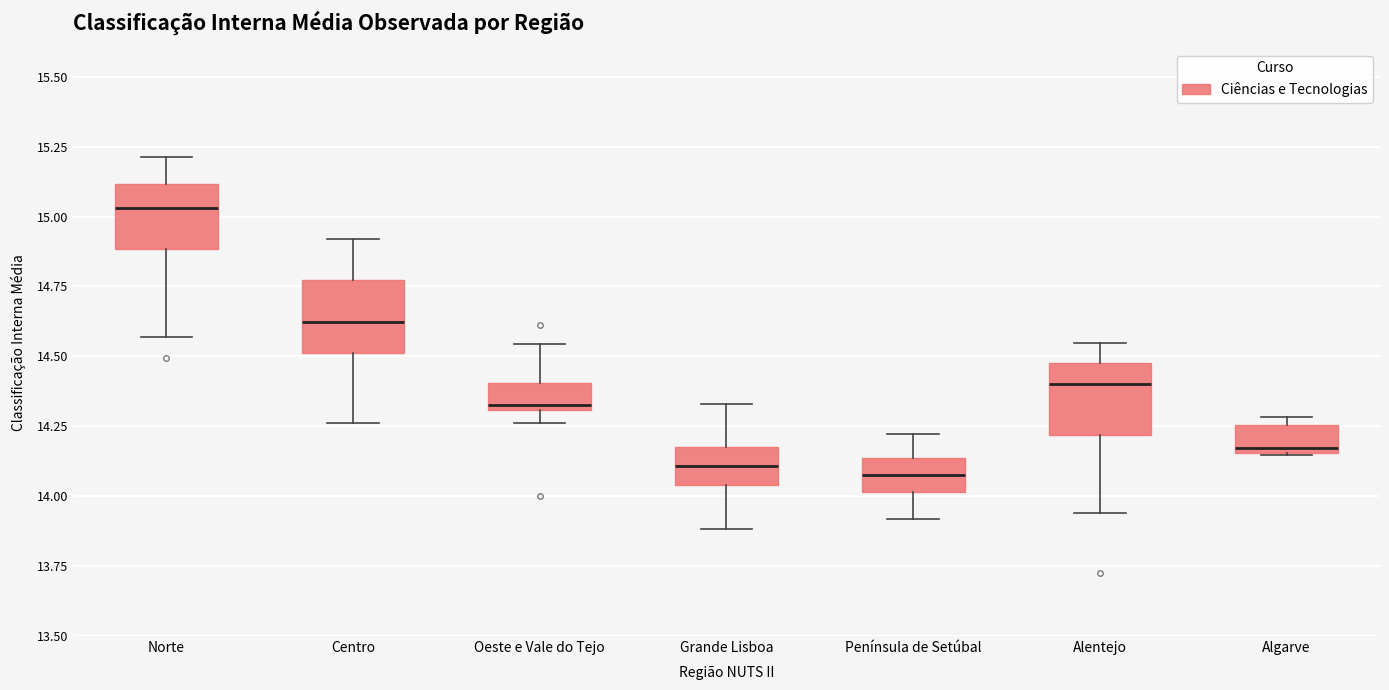

Reading left to right, read every box against the y-axis: the position of its median line, the range the box covers, and the ends of its whiskers. The values are not printed on the chart, so give them approximately, as read against the axis.

Norte: median 15.05, box 14.90 to 15.10, whiskers 14.55 to 15.20
Centro: median 14.60, box 14.50 to 14.75, whiskers 14.25 to 14.90
Oeste e Vale do Tejo: median 14.30 (just above the box's lower edge), box 14.30 to 14.40, whiskers 14.25 to 14.55
Grande Lisboa: median 14.10, box 14.05 to 14.20, whiskers 13.90 to 14.35
Península de Setúbal: median 14.10, box 14.00 to 14.15, whiskers 13.90 to 14.20
Alentejo: median 14.40, box 14.20 to 14.50, whiskers 13.95 to 14.55
Algarve: median 14.15 (just above the box's lower edge), box 14.15 to 14.25, whiskers 14.15 to 14.30